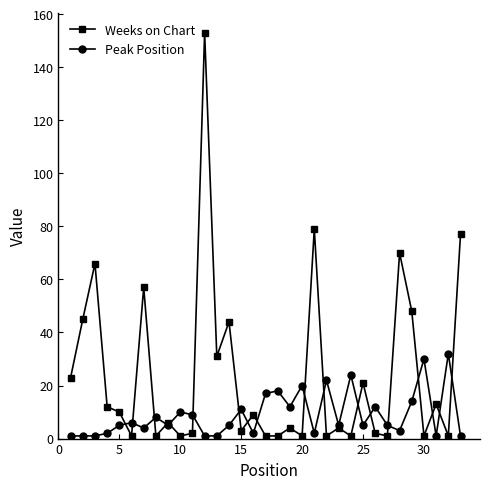

Which series ends up on top after the final intersection of Weeks on Chart and Peak Position?

Weeks on Chart